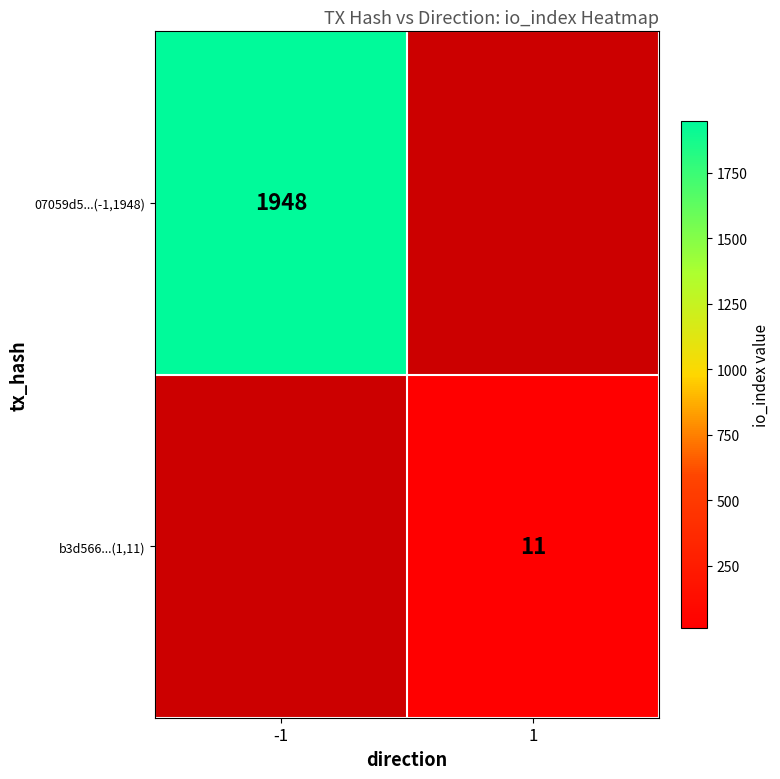

The b3d566...(1,11) series shows 11 at 1. True or false?

True